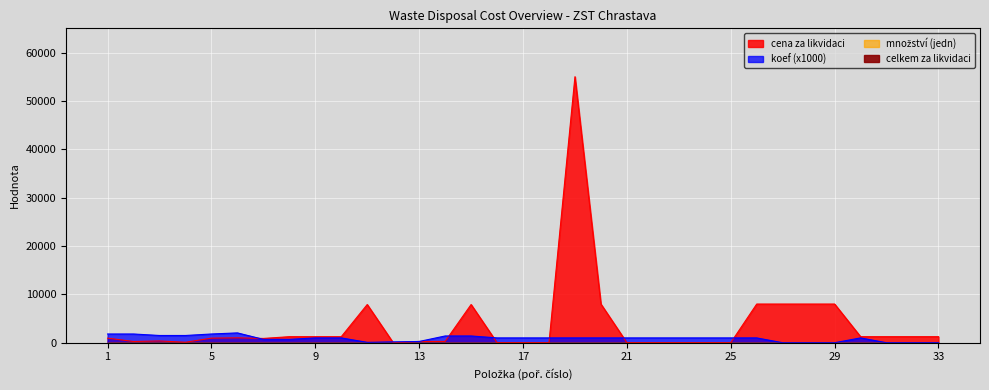

At which label is koef closest to 1018?

9